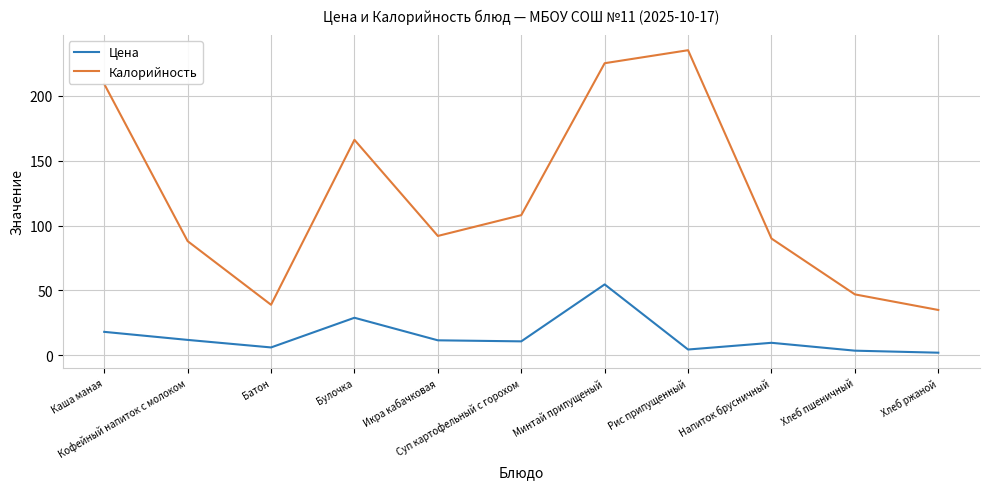

True or false: Цена has a value of 3.7 at Хлеб пшеничный.

True